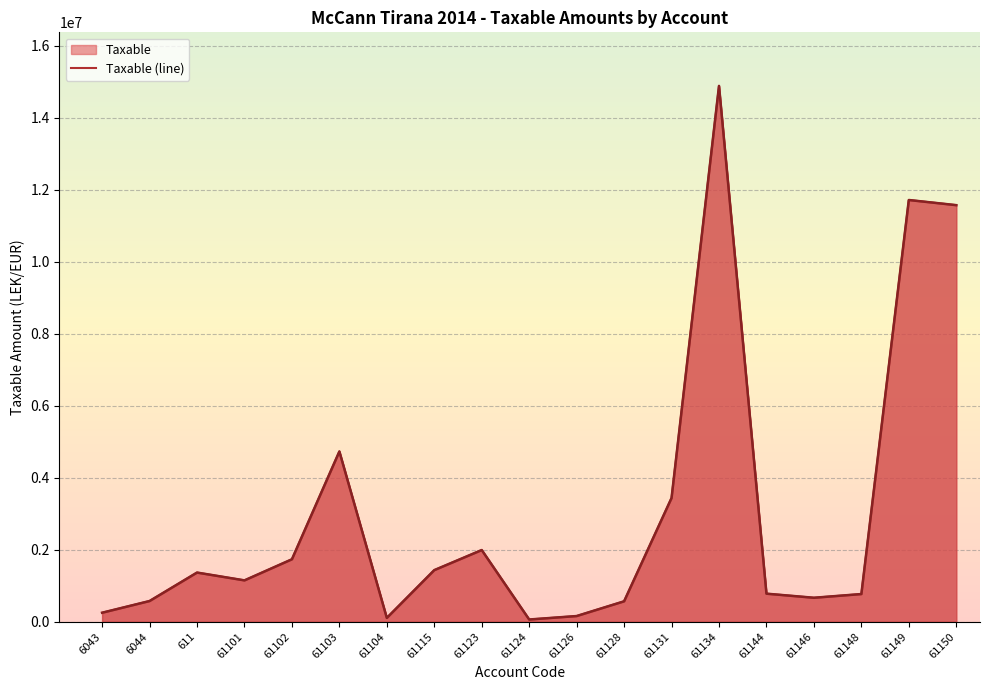

What is the label of the 18th point from the right?

6044